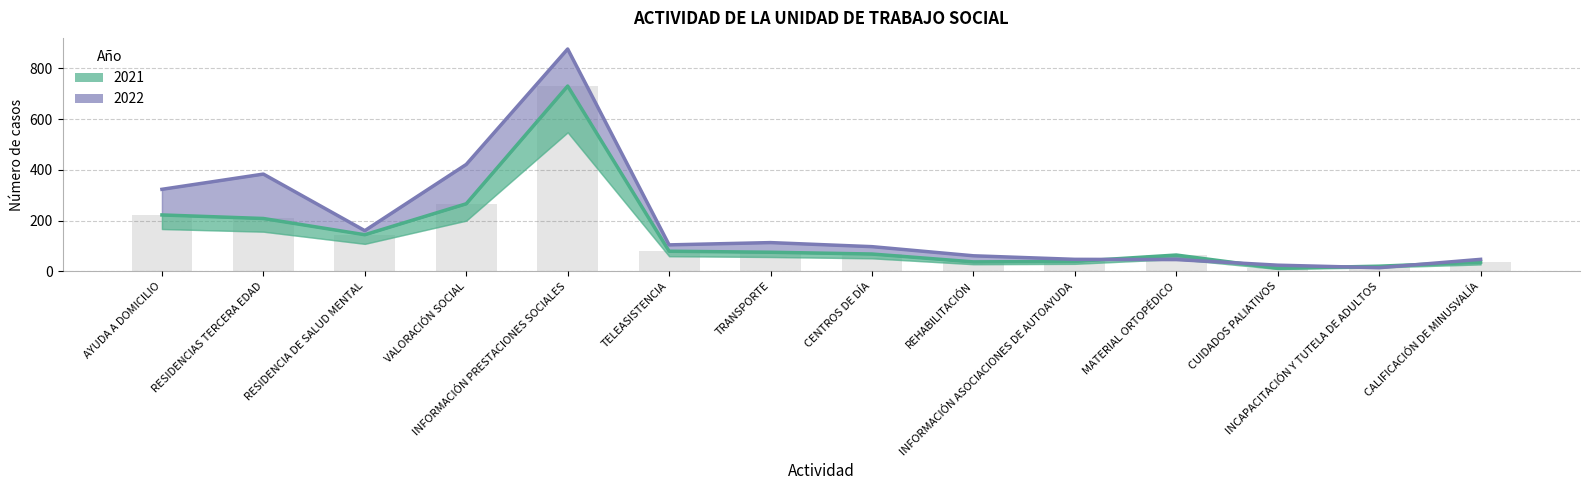

Rank the categories by 2022 value from highest to lowest.

INFORMACIÓN PRESTACIONES SOCIALES, VALORACIÓN SOCIAL, RESIDENCIAS TERCERA EDAD, AYUDA A DOMICILIO, RESIDENCIA DE SALUD MENTAL, TRANSPORTE, TELEASISTENCIA, CENTROS DE DÍA, REHABILITACIÓN, INFORMACIÓN ASOCIACIONES DE AUTOAYUDA, CALIFICACIÓN DE MINUSVALÍA, MATERIAL ORTOPÉDICO, CUIDADOS PALIATIVOS, INCAPACITACIÓN Y TUTELA DE ADULTOS